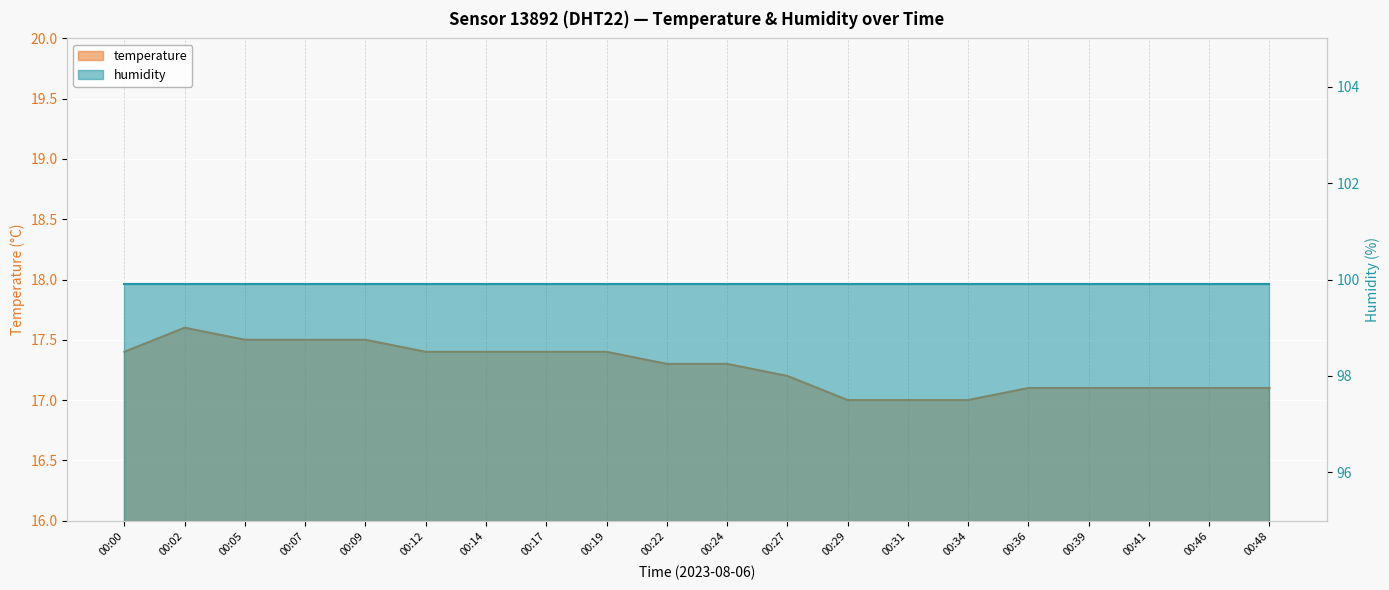

Rank the categories by value from highest to lowest.

00:02, 00:05, 00:07, 00:09, 00:00, 00:12, 00:14, 00:17, 00:19, 00:22, 00:24, 00:27, 00:36, 00:39, 00:41, 00:46, 00:48, 00:29, 00:31, 00:34